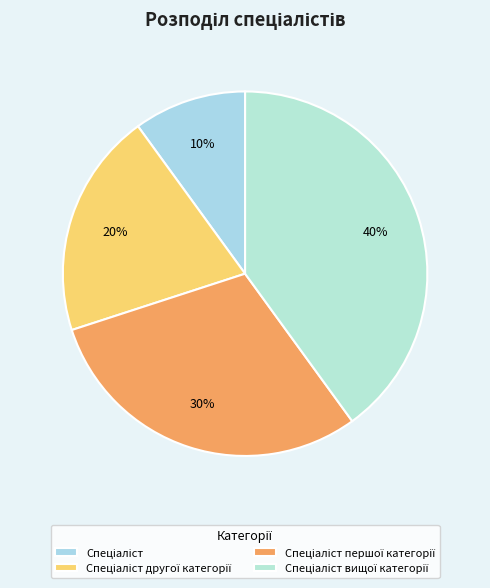

What is the ratio of the value at Спеціаліст першої категорії to the value at Спеціаліст вищої категорії?

0.8